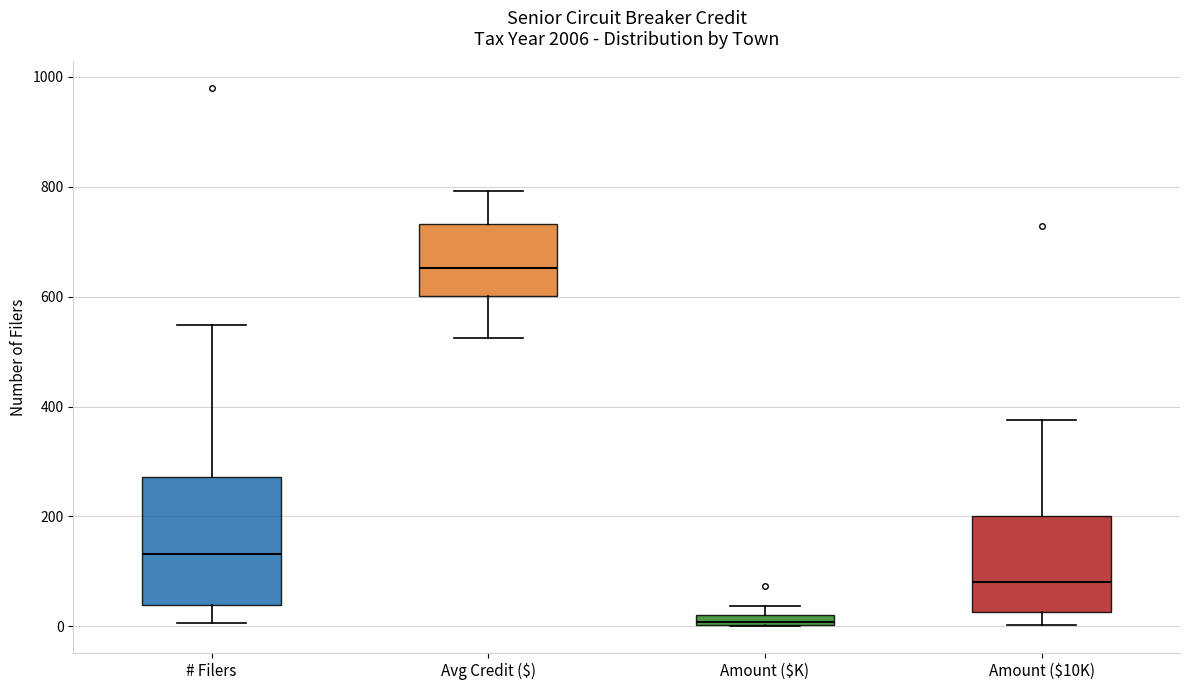

Which box is the tallest, from its lower edge to its upper edge?

# Filers